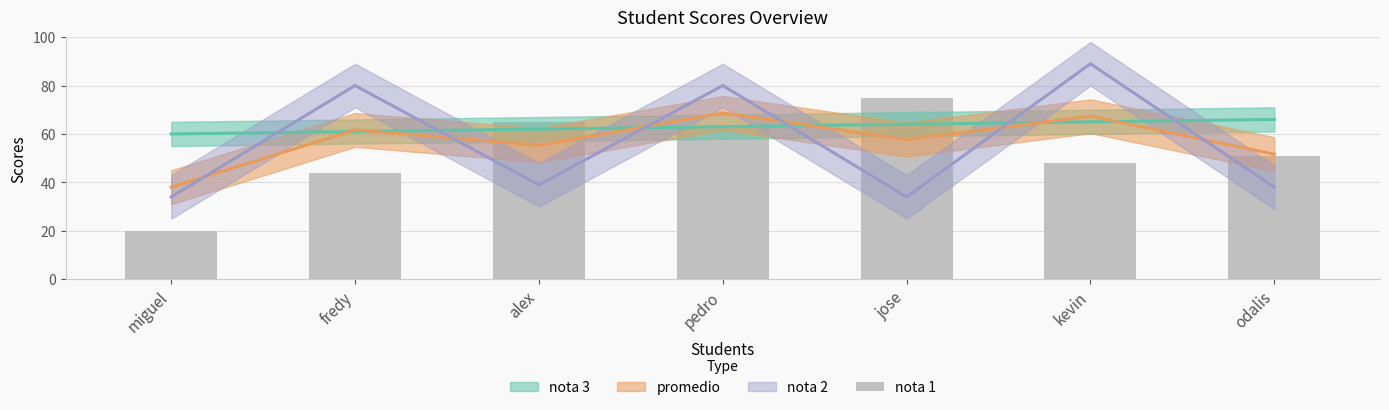

Where does the data first go above 51?

alex